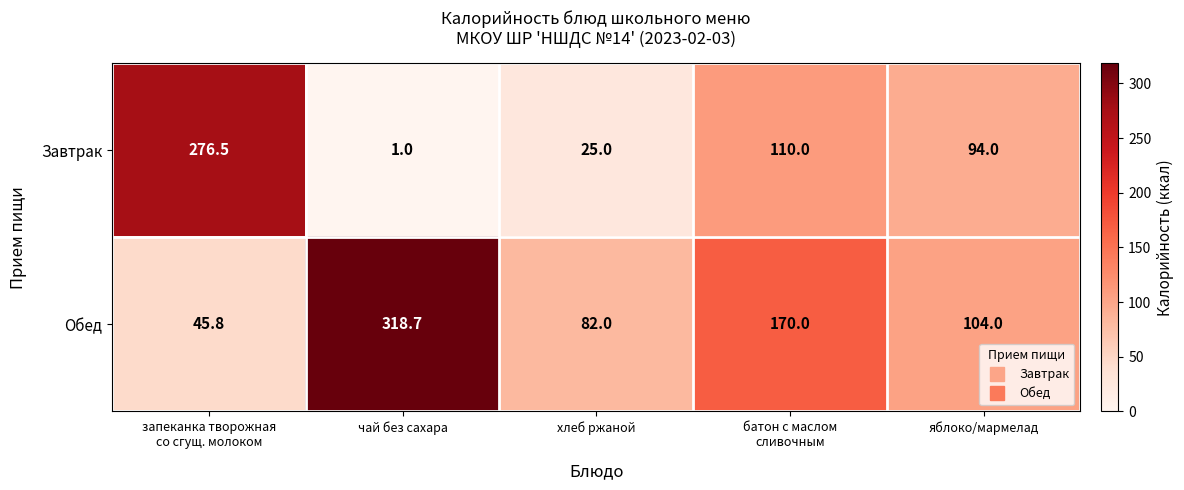

What is the sum of the Обед values at чай без сахара and яблоко/мармелад?

422.7